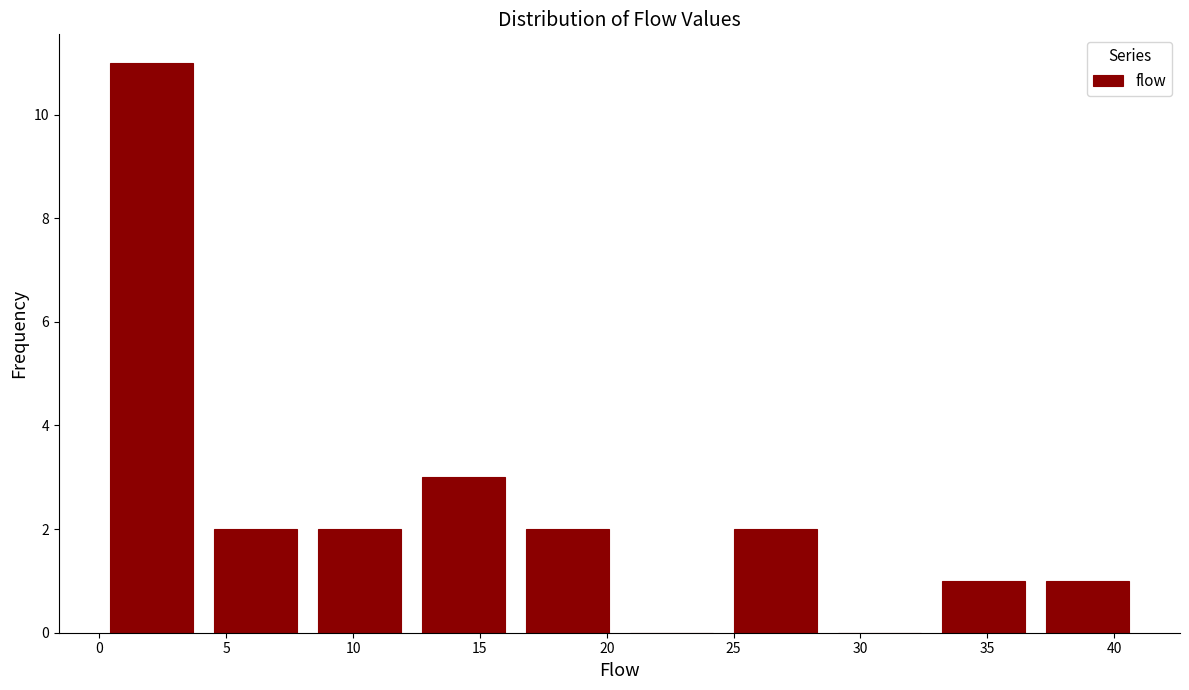

Reading left to right, list every bar in this chart as the range it spans on the x-axis followed by its height. Neither the bar edges nor the heights are printed on the chart, so give them approximately, as read against the axes.

0.0 to 4.1: 11
4.1 to 8.2: 2
8.2 to 12.3: 2
12.3 to 16.4: 3
16.4 to 20.5: 2
20.5 to 24.6: 0
24.6 to 28.7: 2
28.7 to 32.8: 0
32.8 to 36.9: 1
36.9 to 41.0: 1